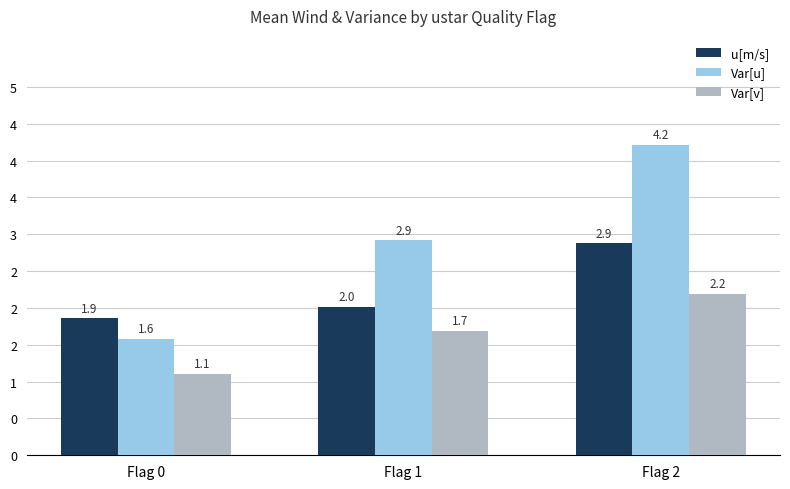

Between Flag 0 and Flag 2, which is larger?

Flag 2